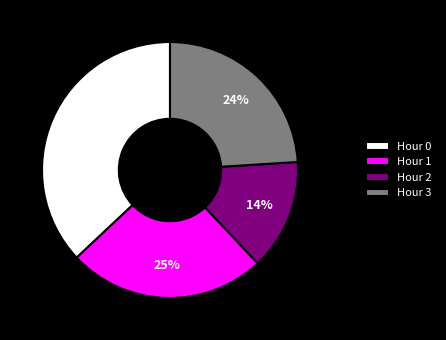

How many segments does this pie chart have?

4